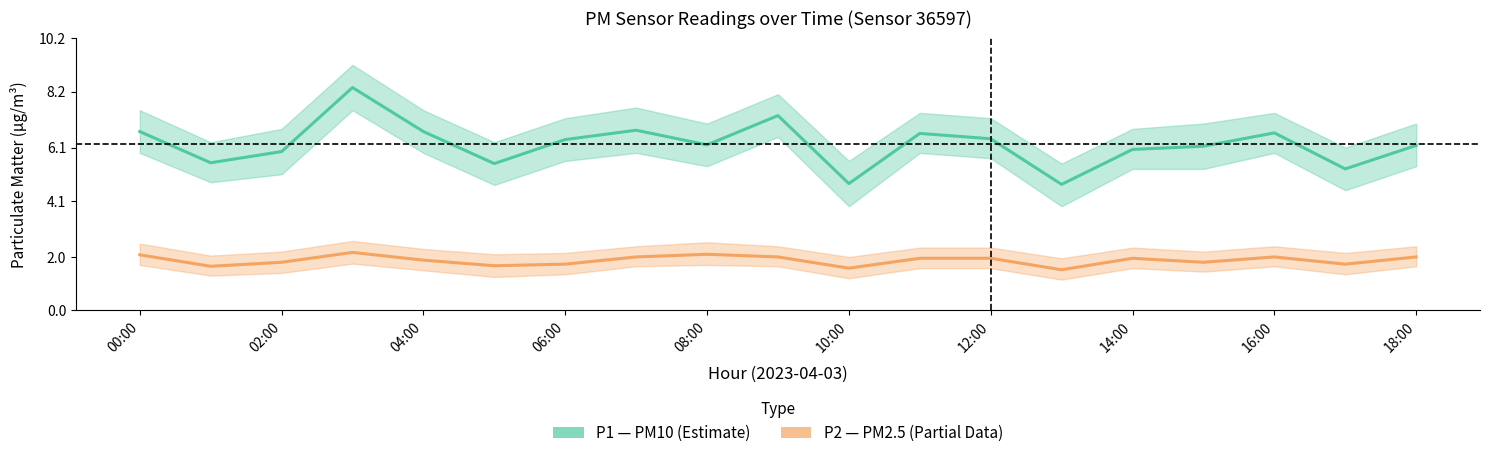

Which has a higher value, 06:00 or 16:00?

16:00